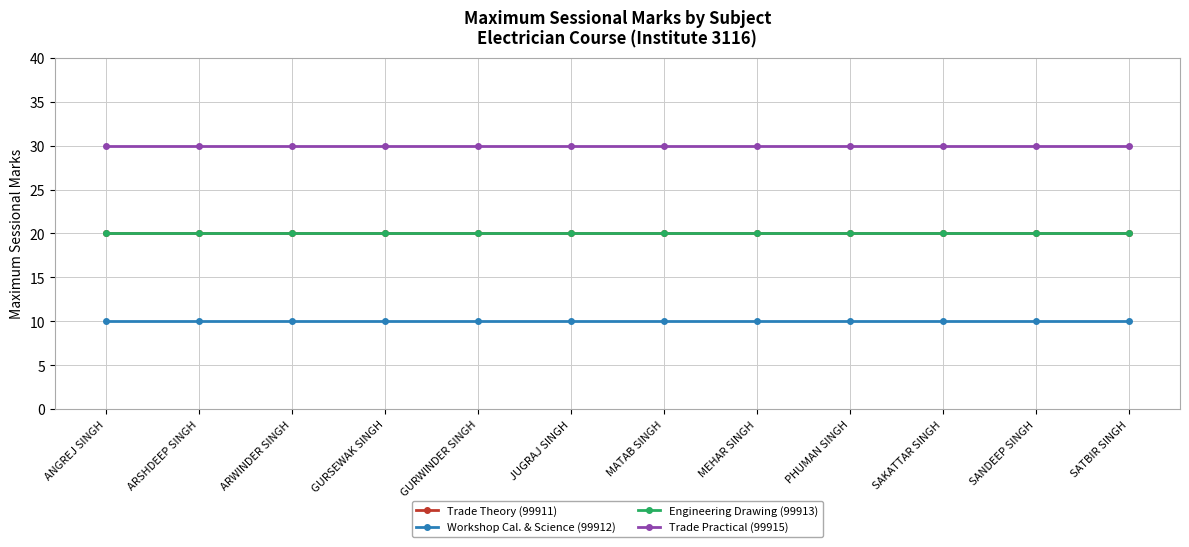

Does the chart have visible grid lines?

Yes